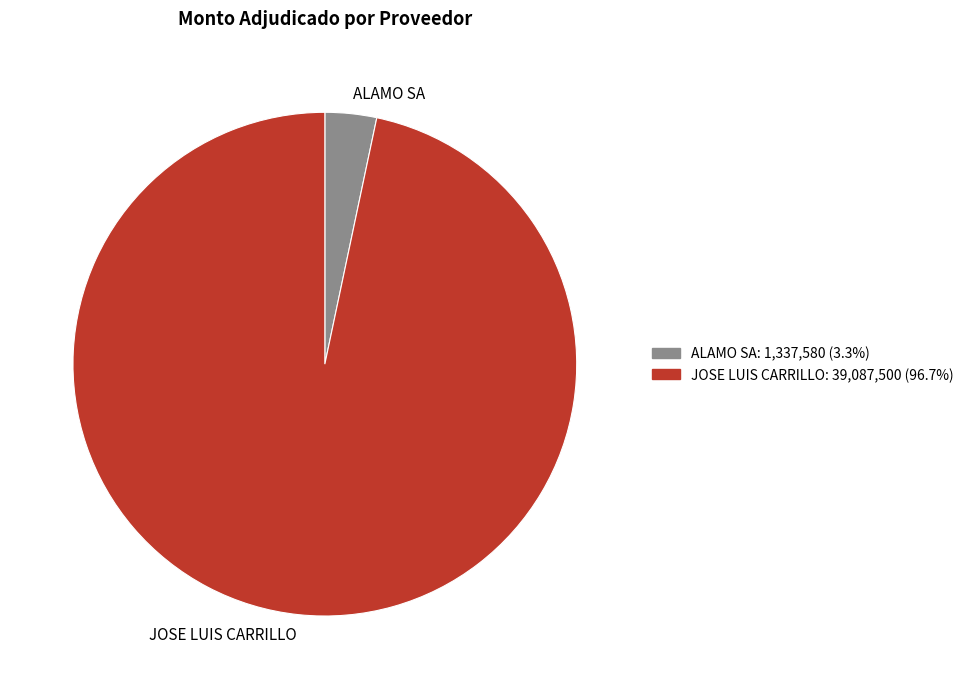

What is the smallest slice in the pie chart?

ALAMO SA